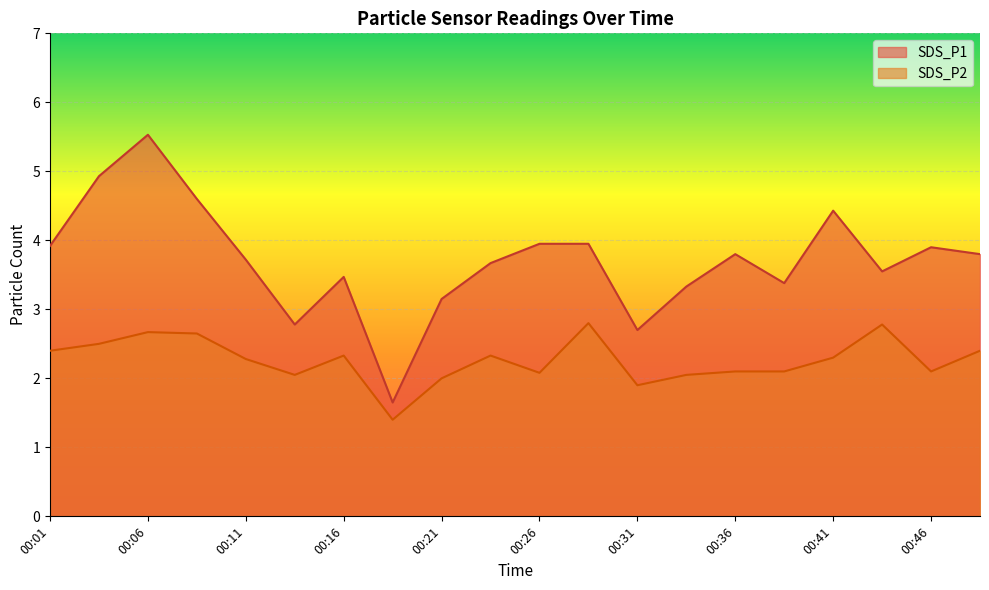

Where does the SDS_P1 series first go above 3?

00:01